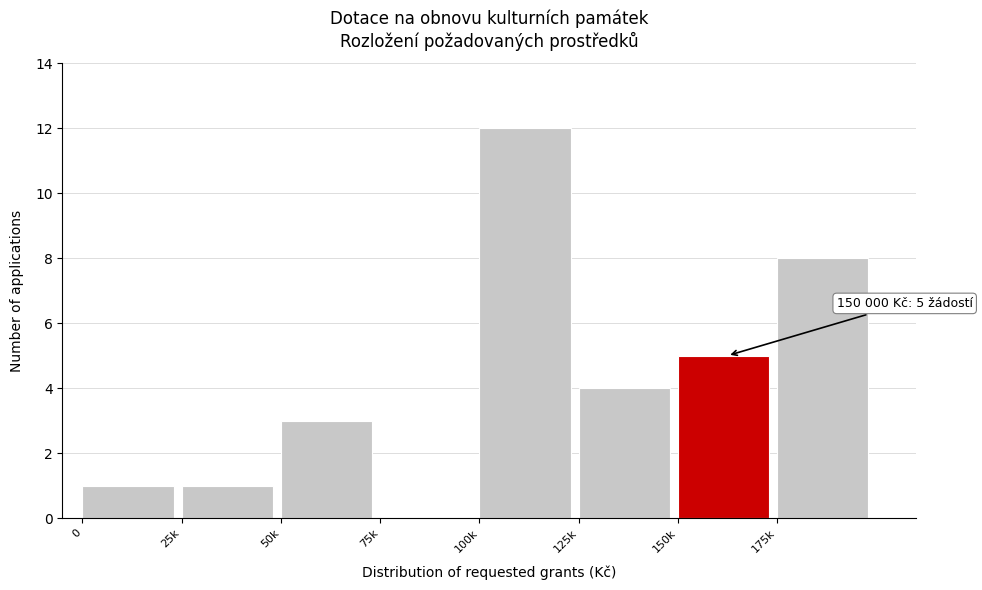

Reading left to right, what are all the values shown in this chart?

0=1	25k=1	50k=3	75k=0	100k=12	125k=4	150k=5	175k=8